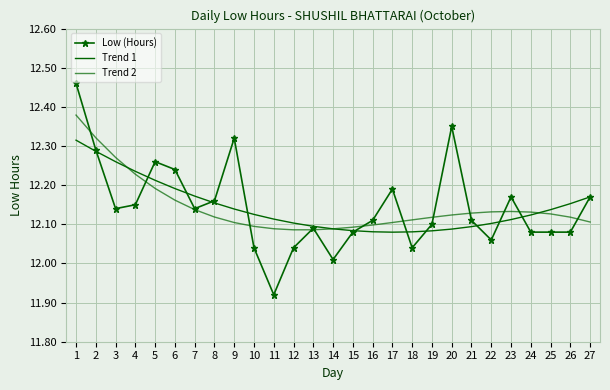

What is the value of the Trend 2 point at the 11th from the left?

12.1